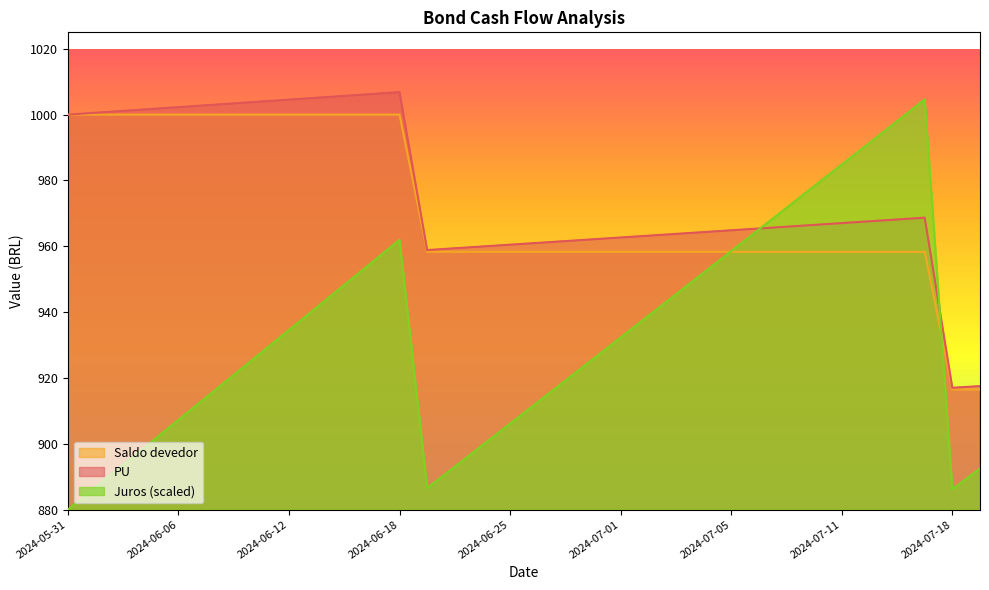

The value of Juros at 2024-07-15 is 998.0. True or false?

True